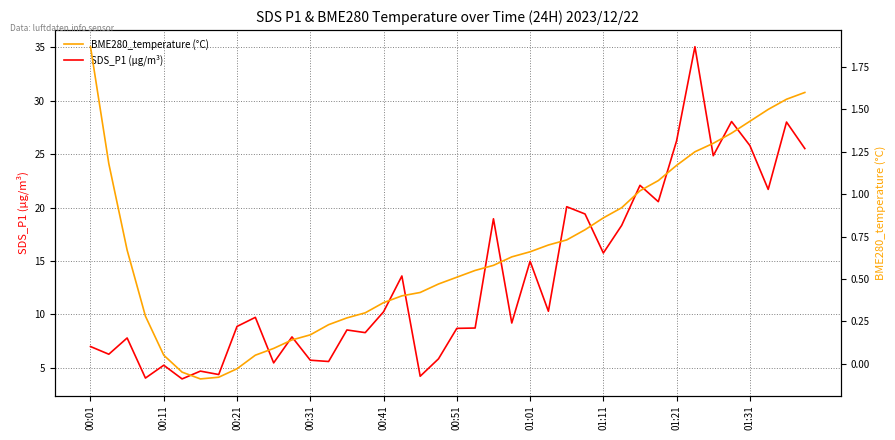

How many lines are shown in the chart?

2